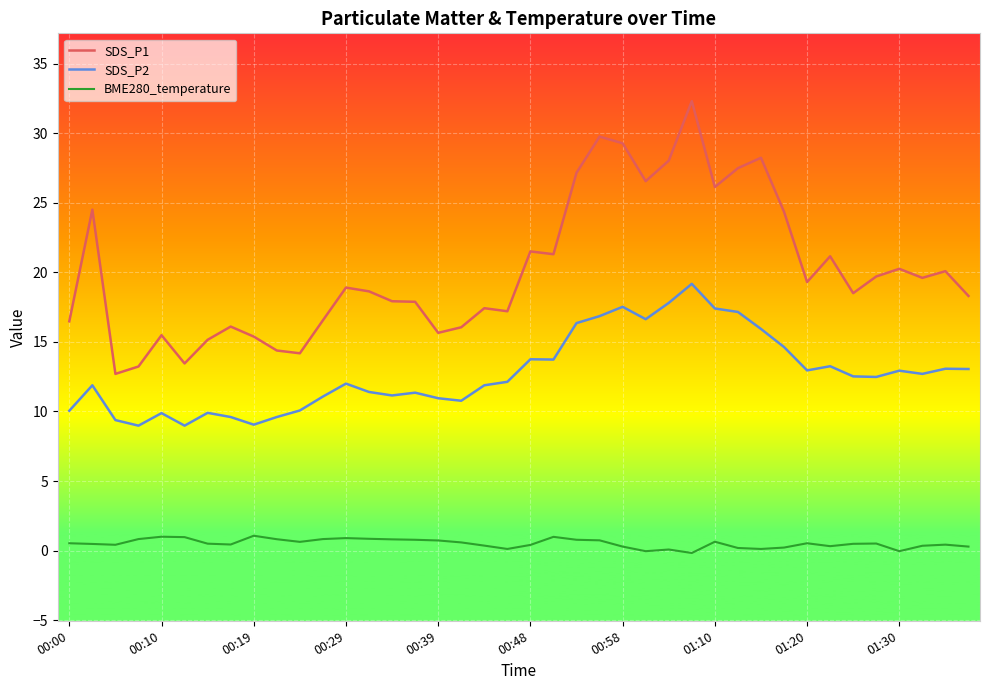

Count the number of categories in the chart.

40